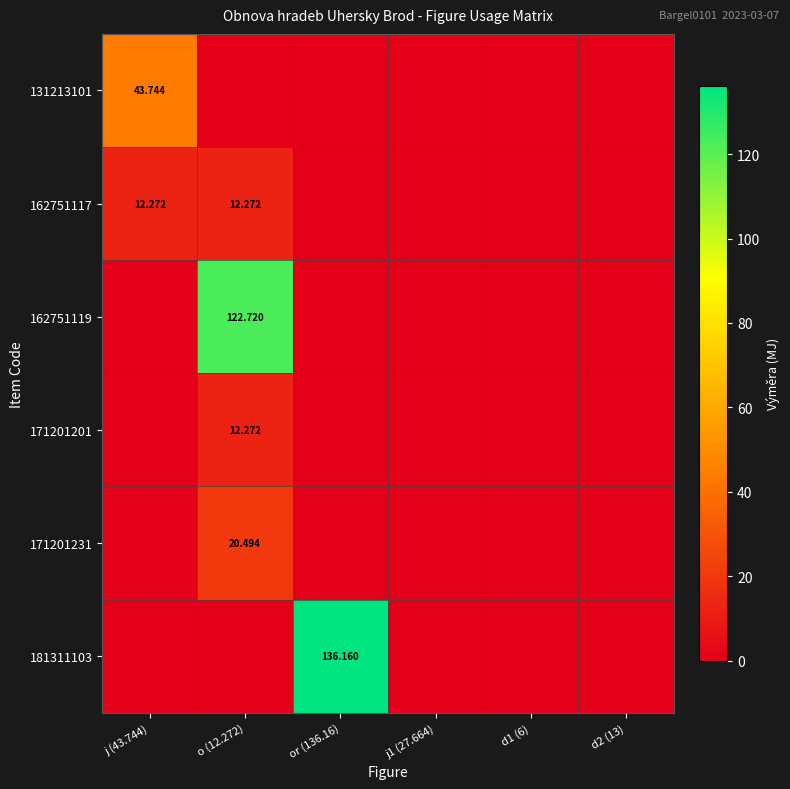

The 171201231 series shows -12.1 at d1 (6). True or false?

False